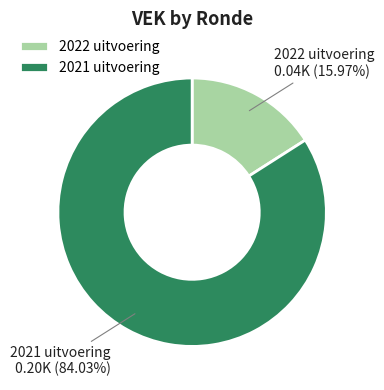

Which category has the biggest portion of the pie?

2021 uitvoering